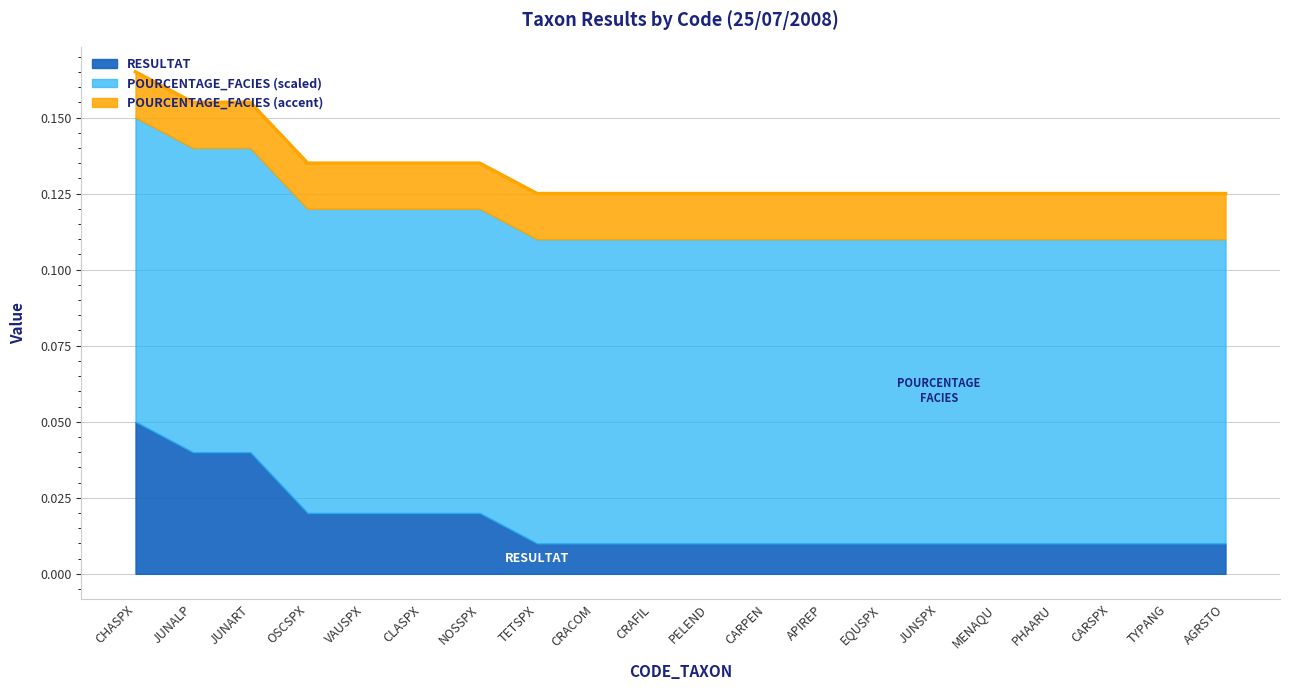

Which category has the highest value in the RESULTAT series?

CHASPX